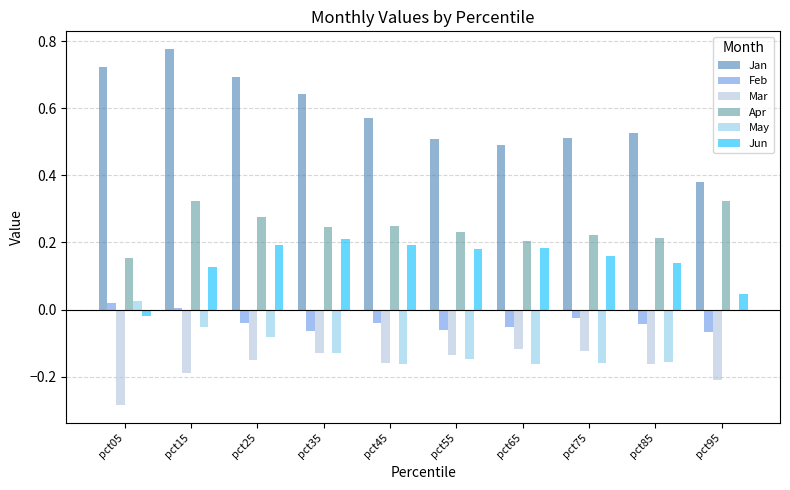

Which series has the widest spread of values?

Jan